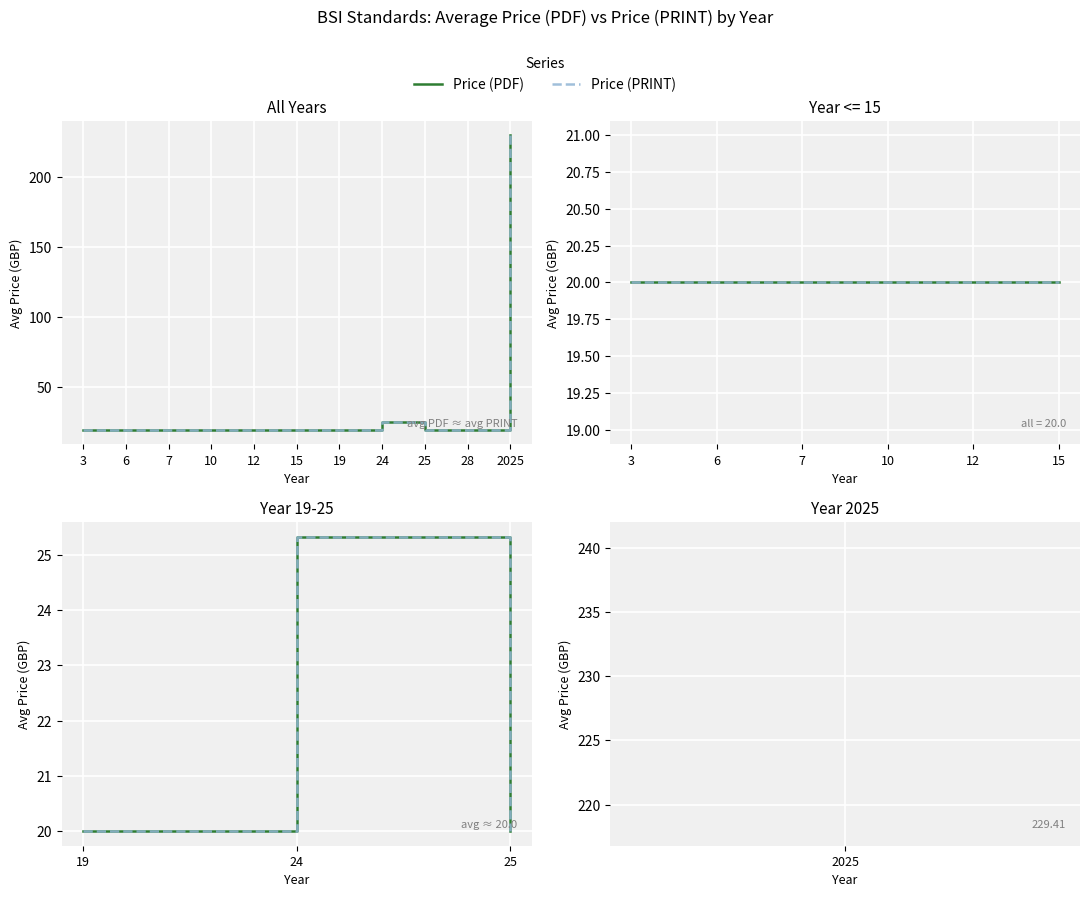

Which has a higher value, 24 or 19?

24